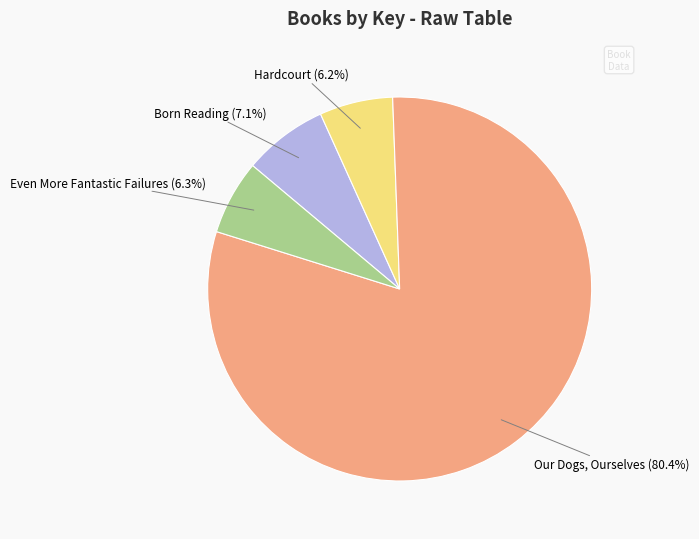

What percentage is the Hardcourt slice, to the nearest percent?

6%